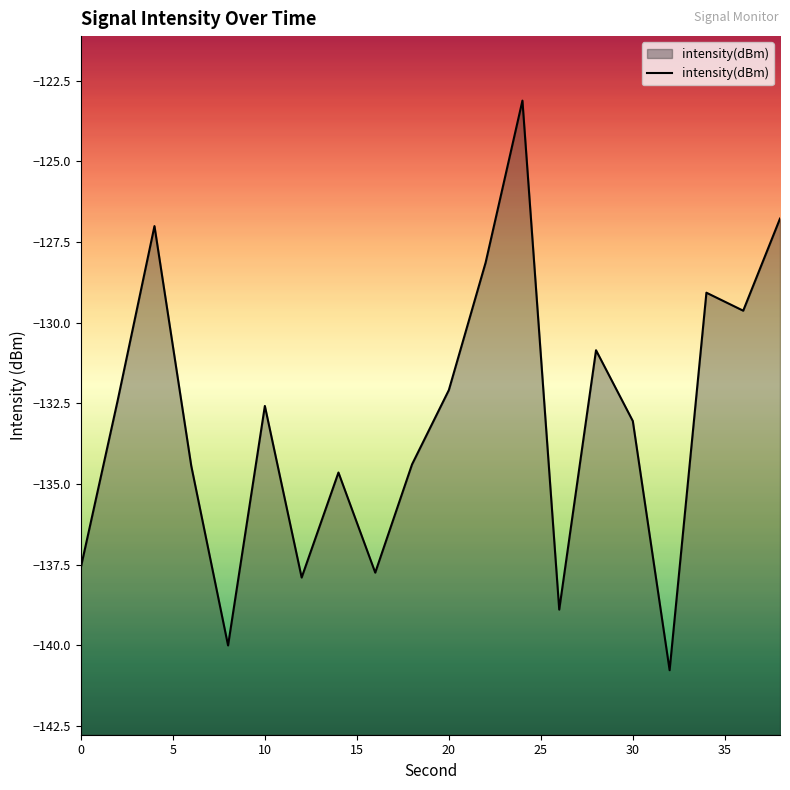

How many distinct data groups are displayed?

1